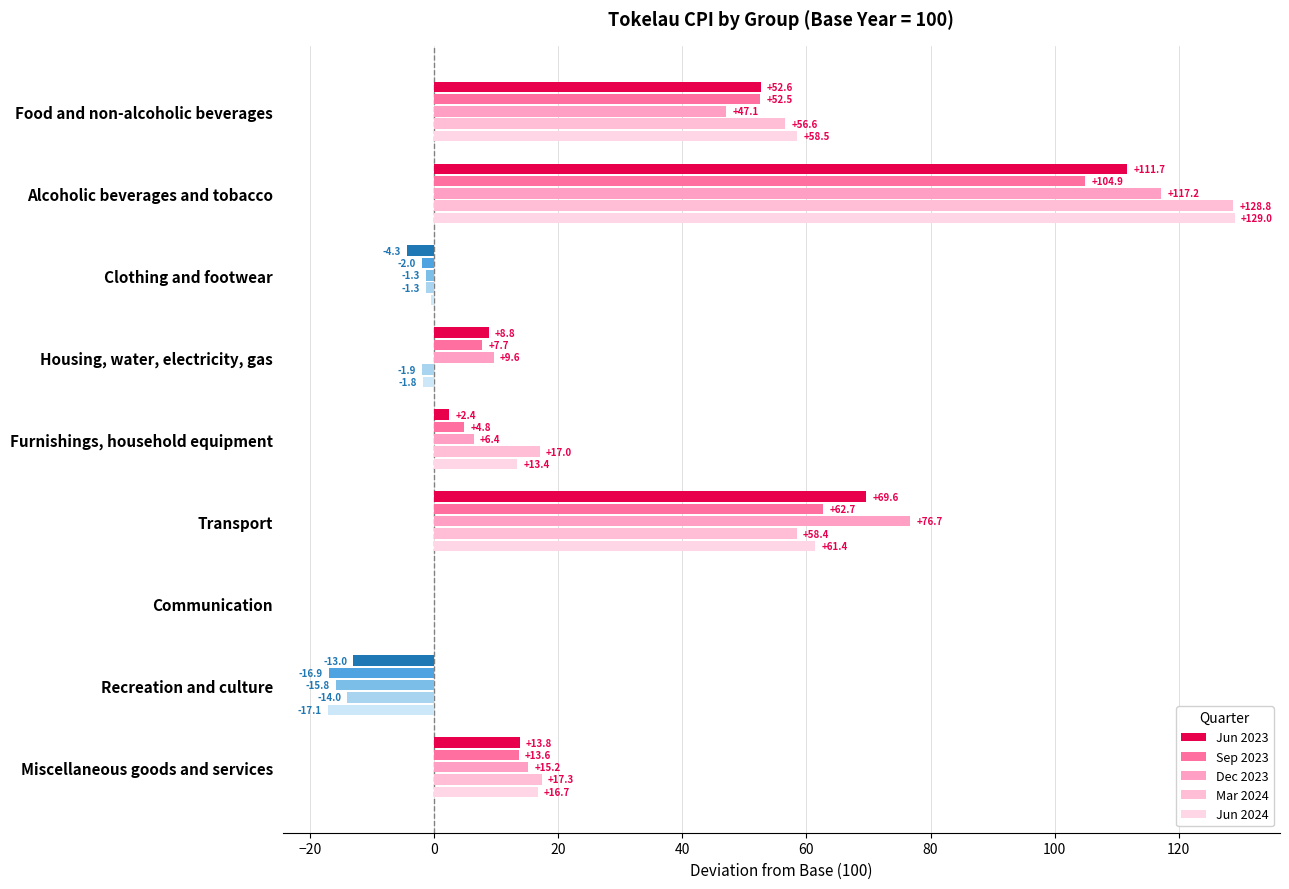

How many values in the Jun 2024 series exceed 13?

5